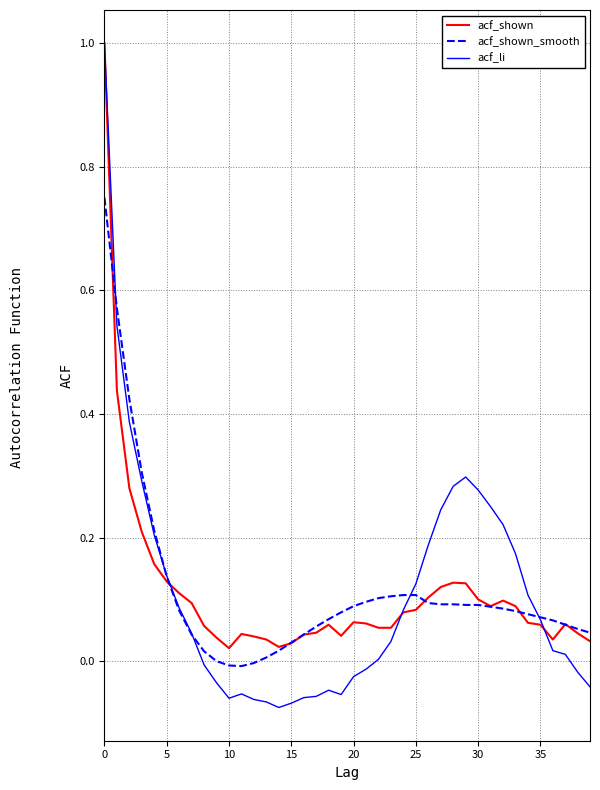

What is the maximum value shown in the chart?

1.0